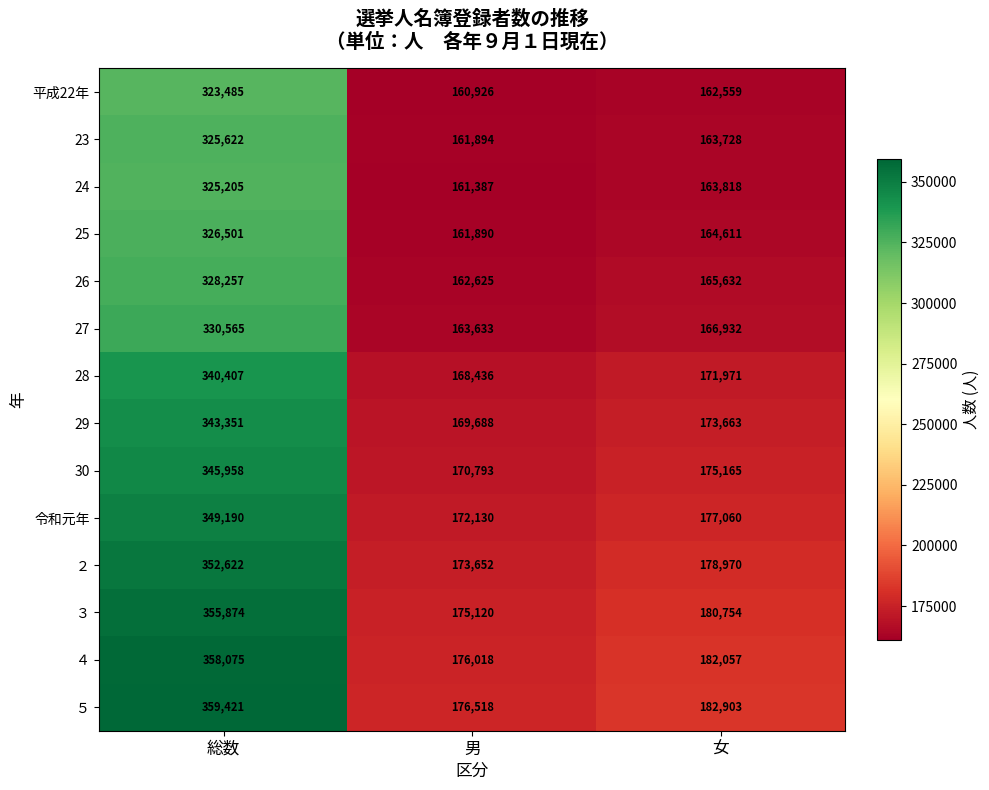

Where does the ３ series first go above 180754?

総数